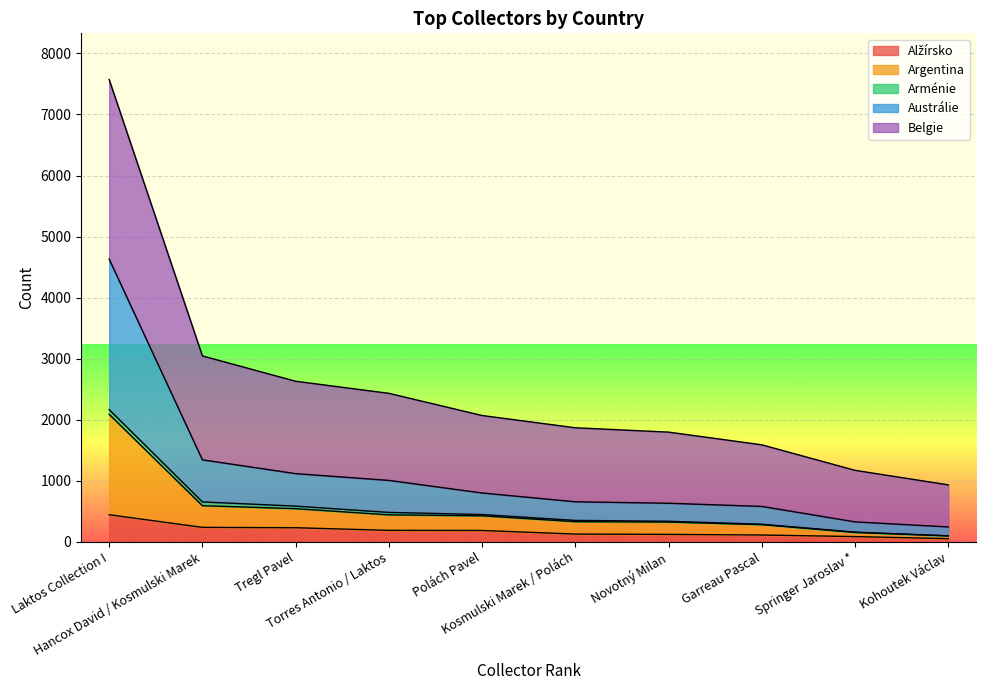

True or false: Argentina and Belgie cross at least once.

False